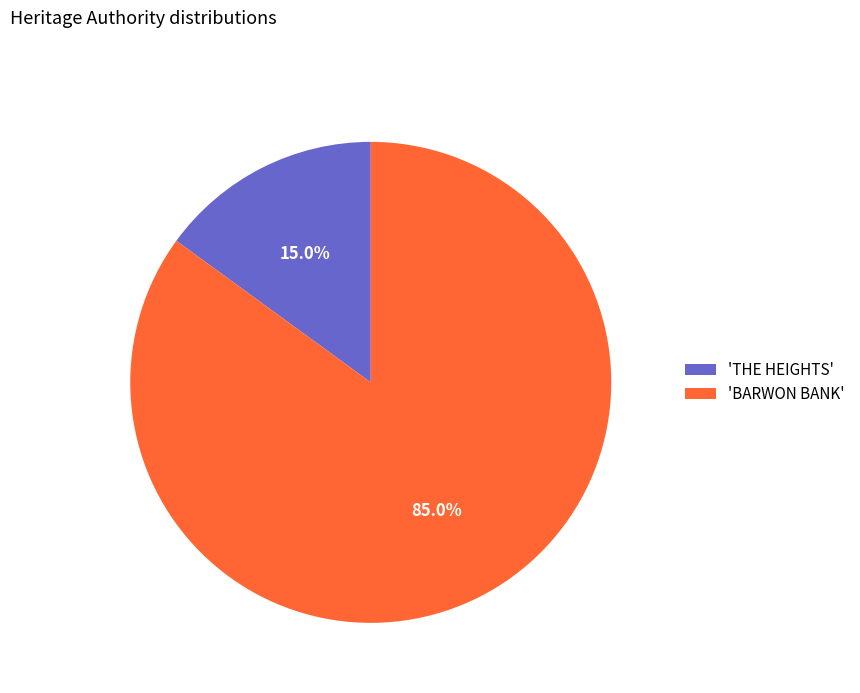

What is the smallest slice in the pie chart?

'THE HEIGHTS'